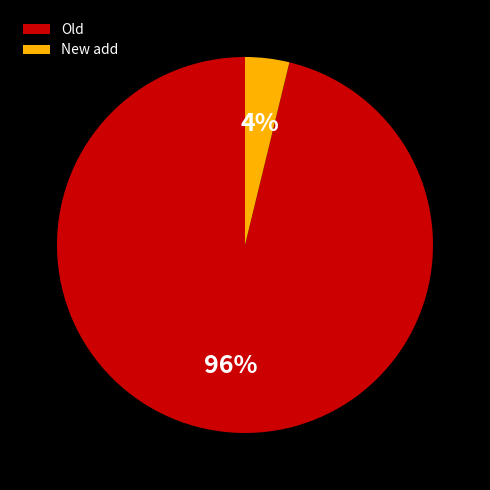

To the nearest percent, what is the difference between the largest and smallest slice percentages?

92%